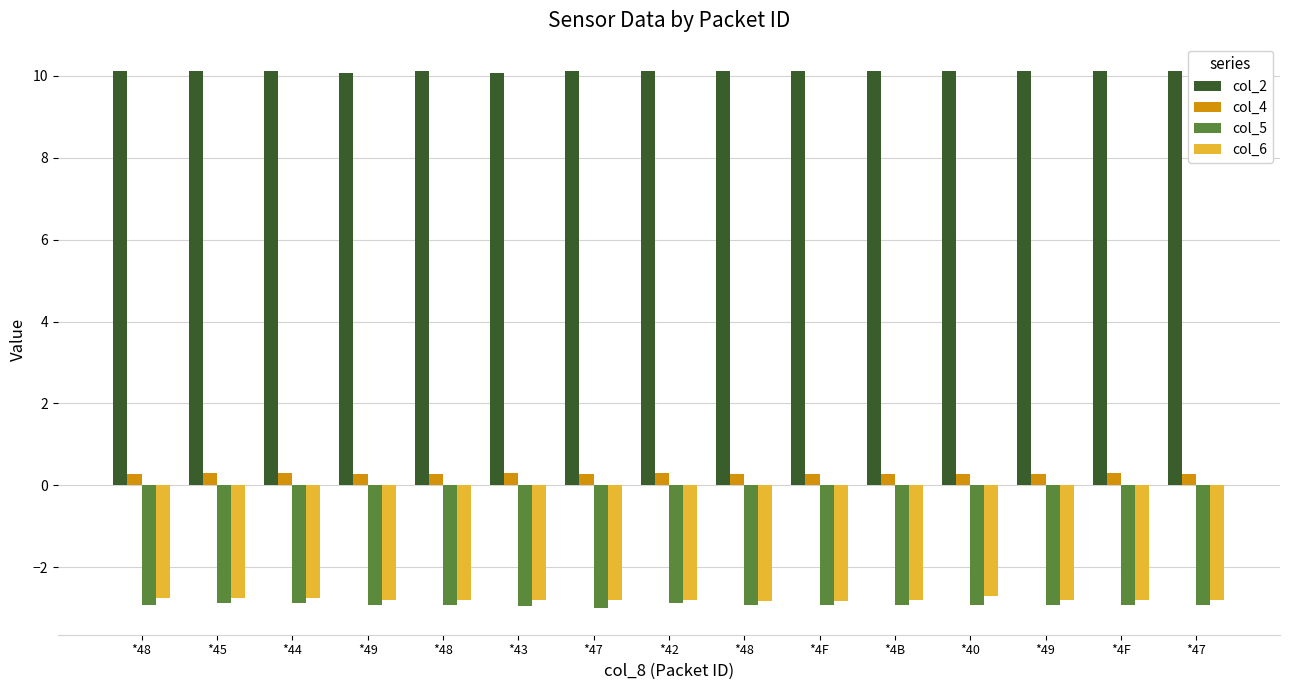

Reading right to left, extract all data points from this chart.

col_2: 10.1	10.1	10.1	10.1	10.1	10.1	10.1	10.1	10.1	10.1	10.1	10.1	10.1	10.1	10.1
col_4: 0.3	0.3	0.3	0.3	0.3	0.3	0.3	0.3	0.3	0.3	0.3	0.3	0.3	0.3	0.3
col_5: -2.9	-2.9	-2.9	-2.9	-2.9	-2.9	-2.9	-2.9	-3.0	-3.0	-2.9	-2.9	-2.9	-2.9	-2.9
col_6: -2.8	-2.8	-2.8	-2.7	-2.8	-2.8	-2.8	-2.8	-2.8	-2.8	-2.8	-2.8	-2.8	-2.8	-2.8